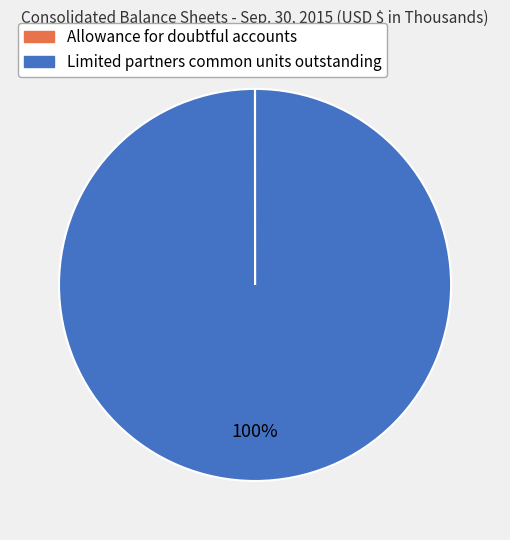

To the nearest percent, what is the difference between the largest and smallest slice percentages?

100%